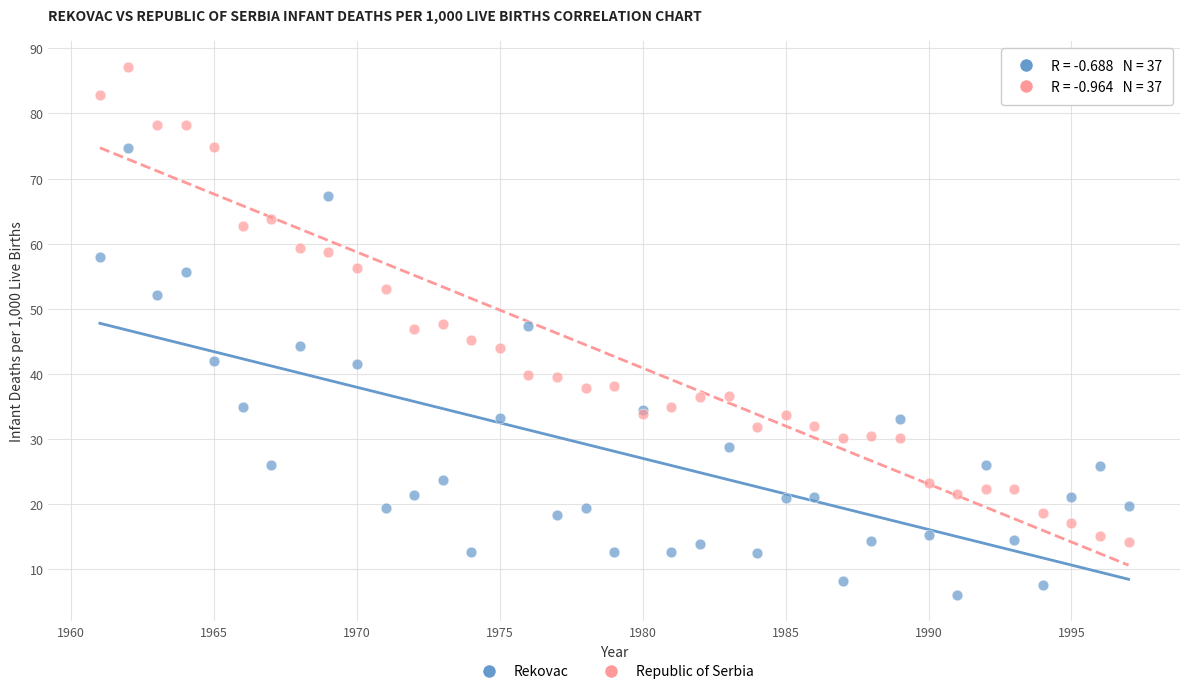

Which series has the widest spread of Y values?

Republic of Serbia